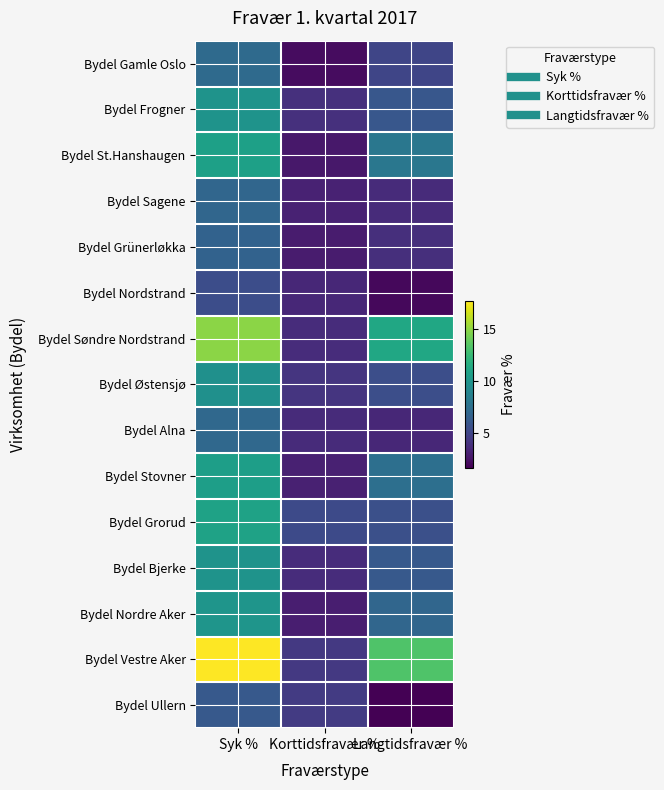

Rank the series by their maximum value, from lowest to highest.

Bydel Nordstrand, Bydel Ullern, Bydel Grünerløkka, Bydel Sagene, Bydel Alna, Bydel Gamle Oslo, Bydel Østensjø, Bydel Bjerke, Bydel Frogner, Bydel Nordre Aker, Bydel Stovner, Bydel St.Hanshaugen, Bydel Grorud, Bydel Søndre Nordstrand, Bydel Vestre Aker